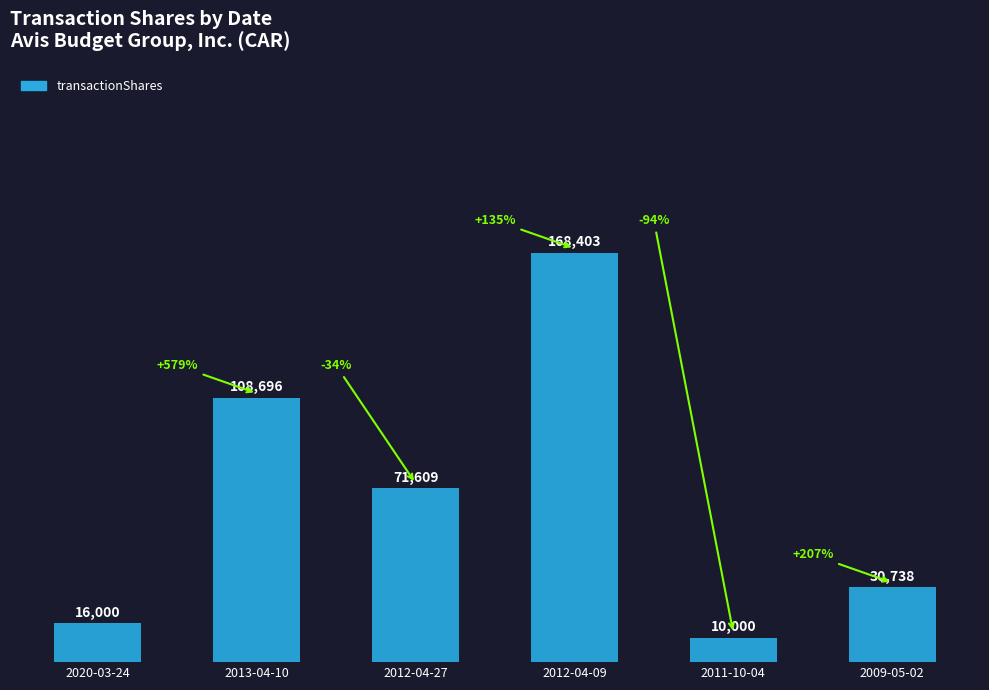

At which label does the data first exceed 71609?

2013-04-10